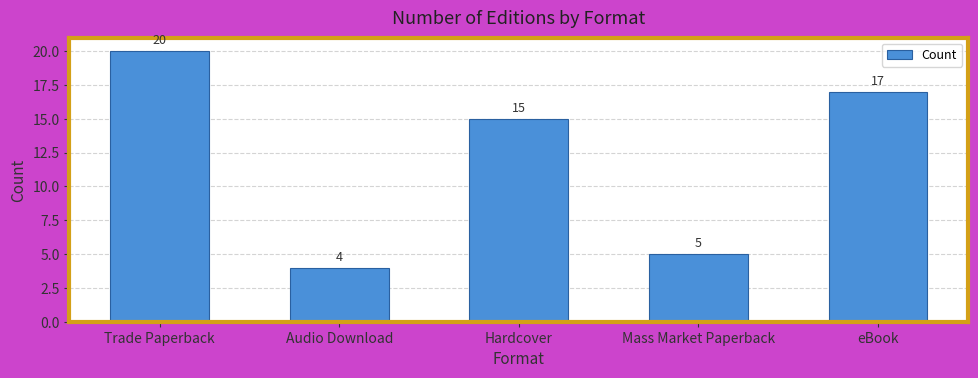

What is the sum of all values?

61